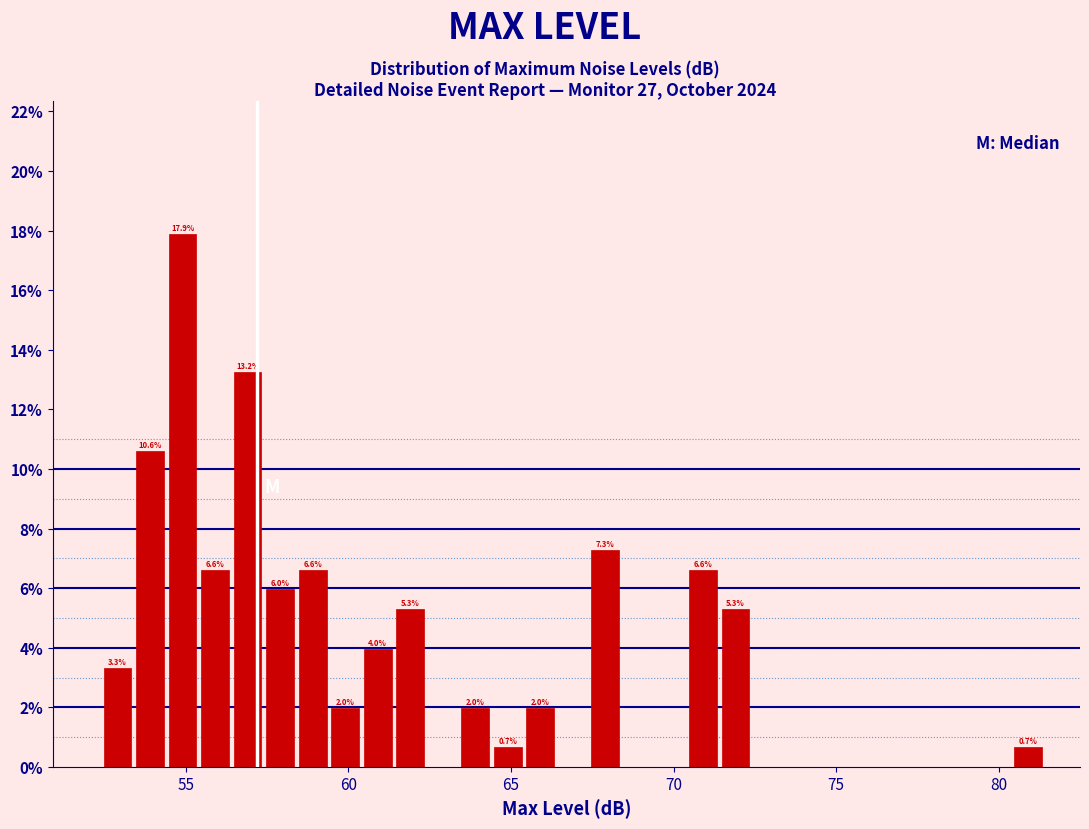

Read against the x-axis, roughly where is the centre of the tallest bar?

55.0